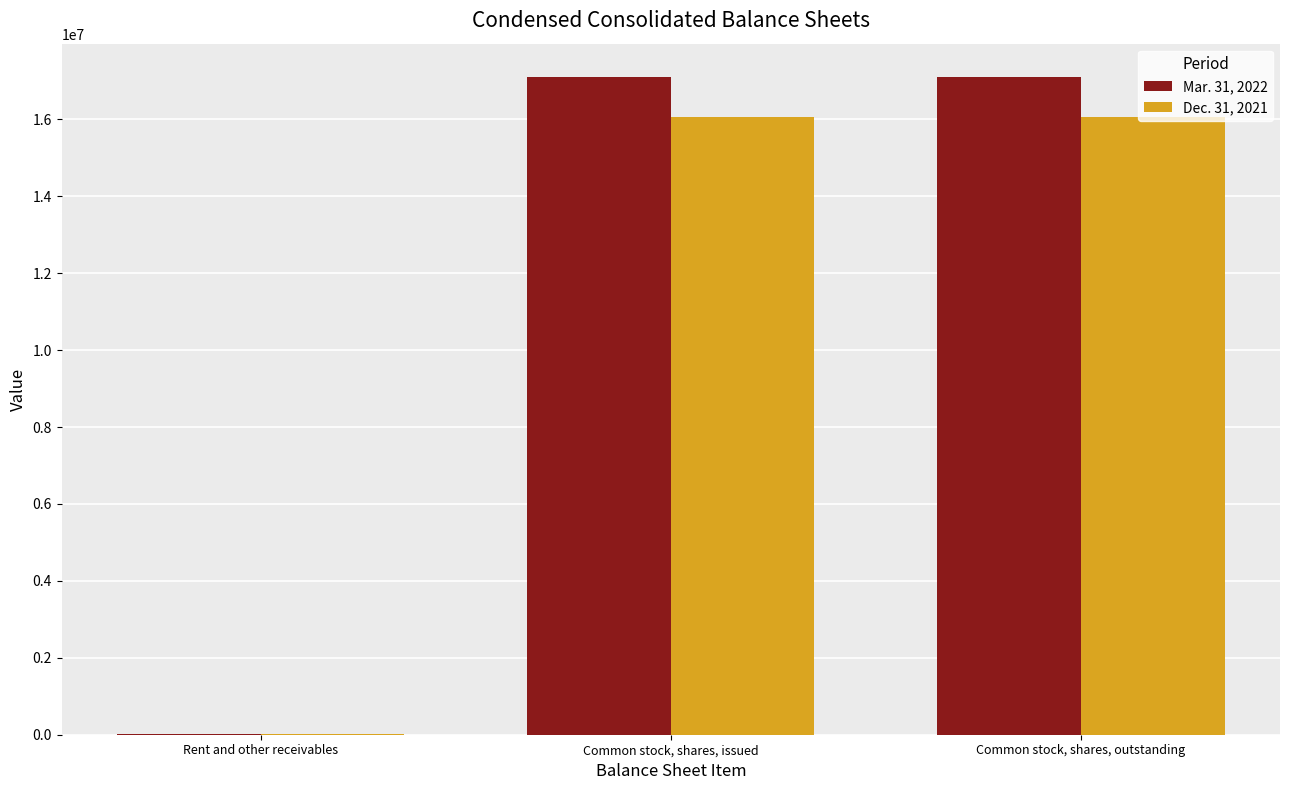

What is the total value across all series at Common stock, shares, issued?

33166832